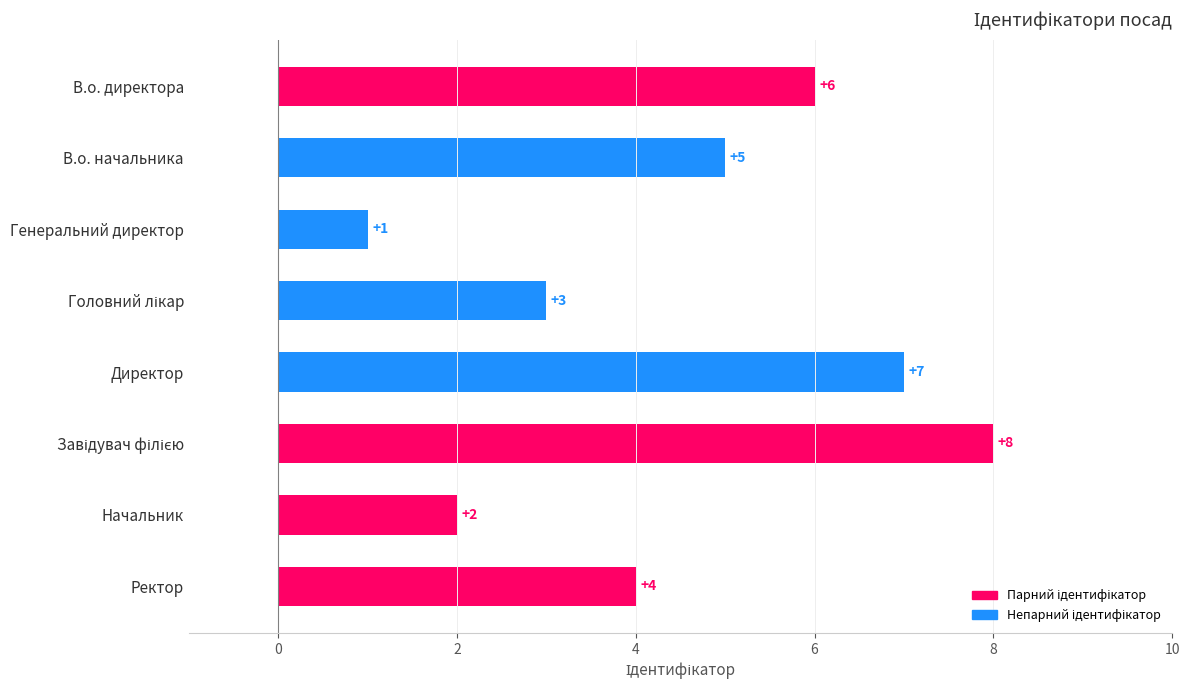

The value at Начальник is 1. True or false?

False